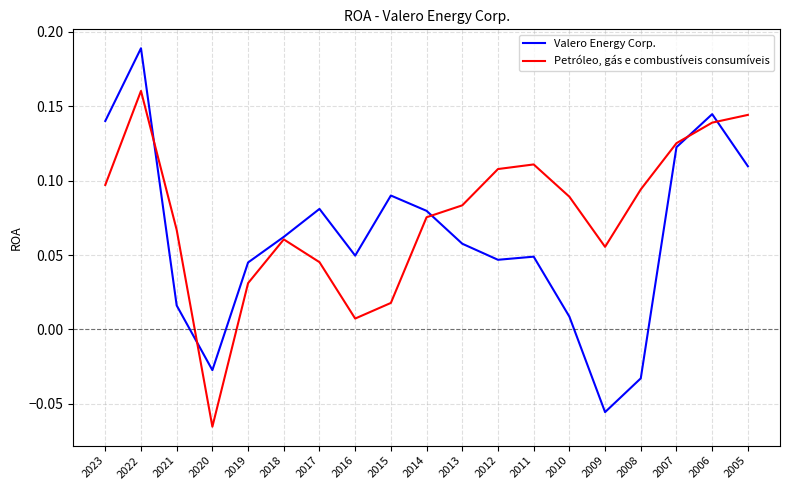

Which series changed the most between 2023 and 2011?

Valero Energy Corp.